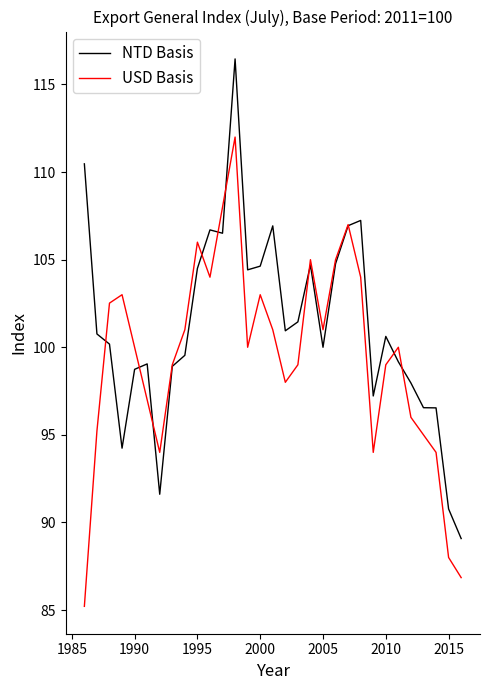

Which series has the largest total across all categories?

NTD Basis